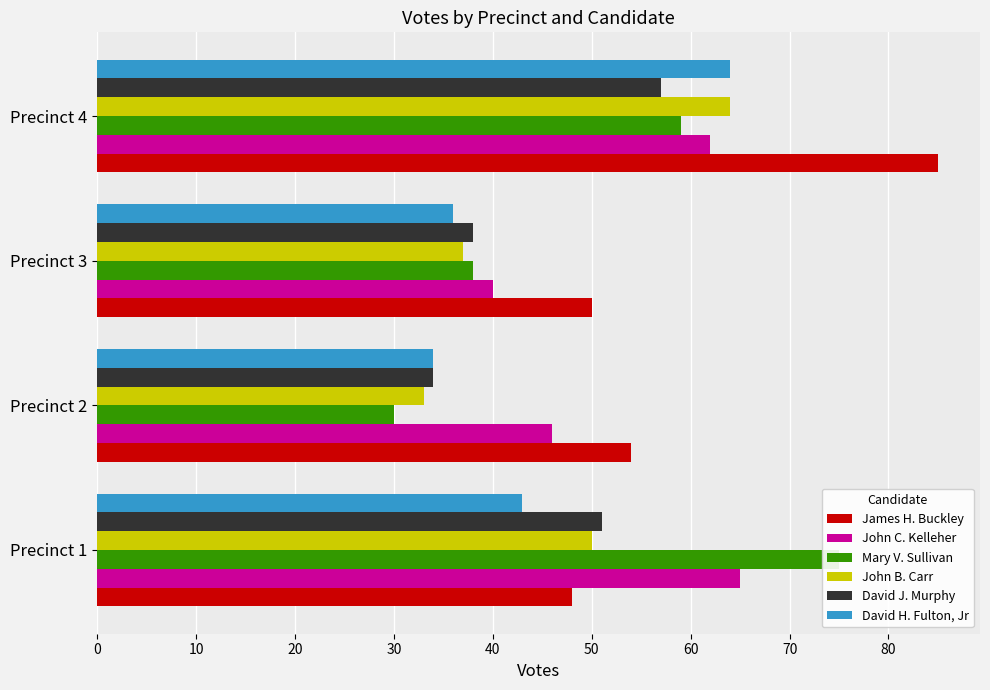

What is the sum of all David H. Fulton, Jr values?

177